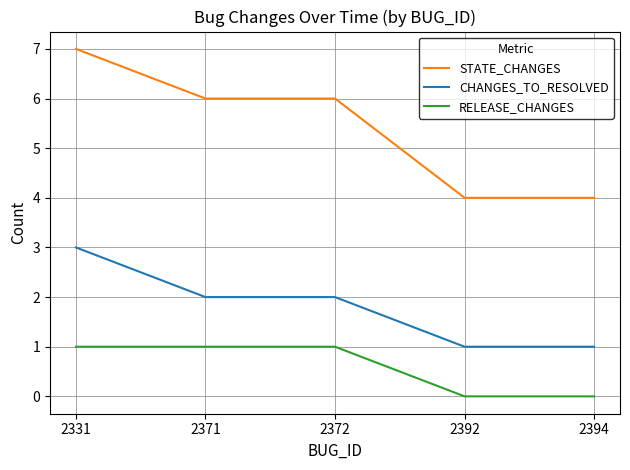

True or false: CHANGES_TO_RESOLVED and STATE_CHANGES cross at least once.

False